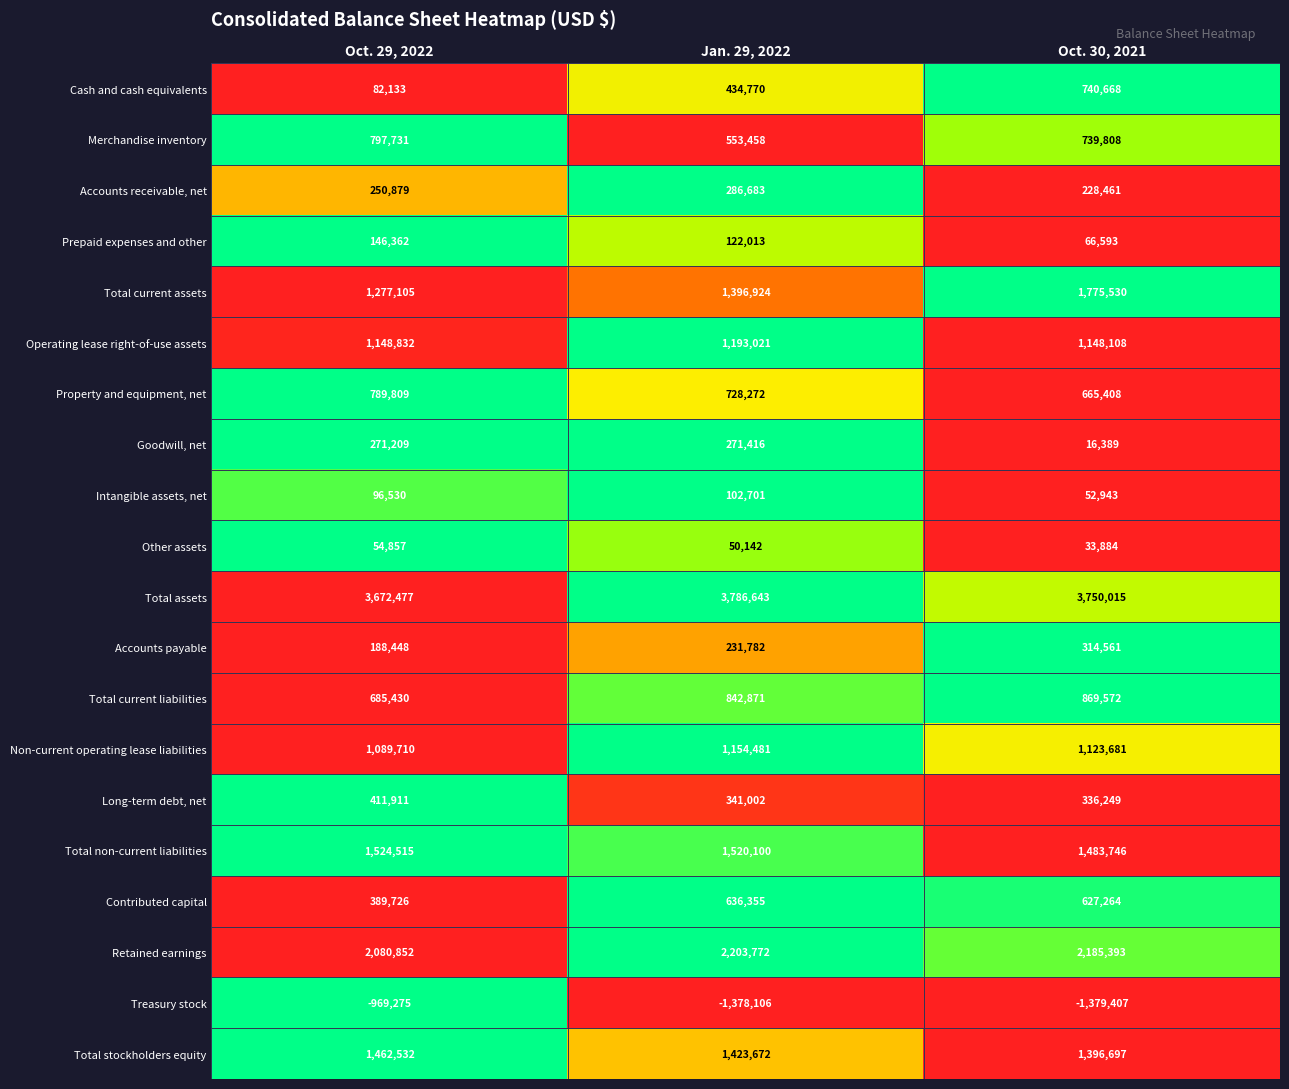

Which category has the highest value across all series?

Jan. 29, 2022